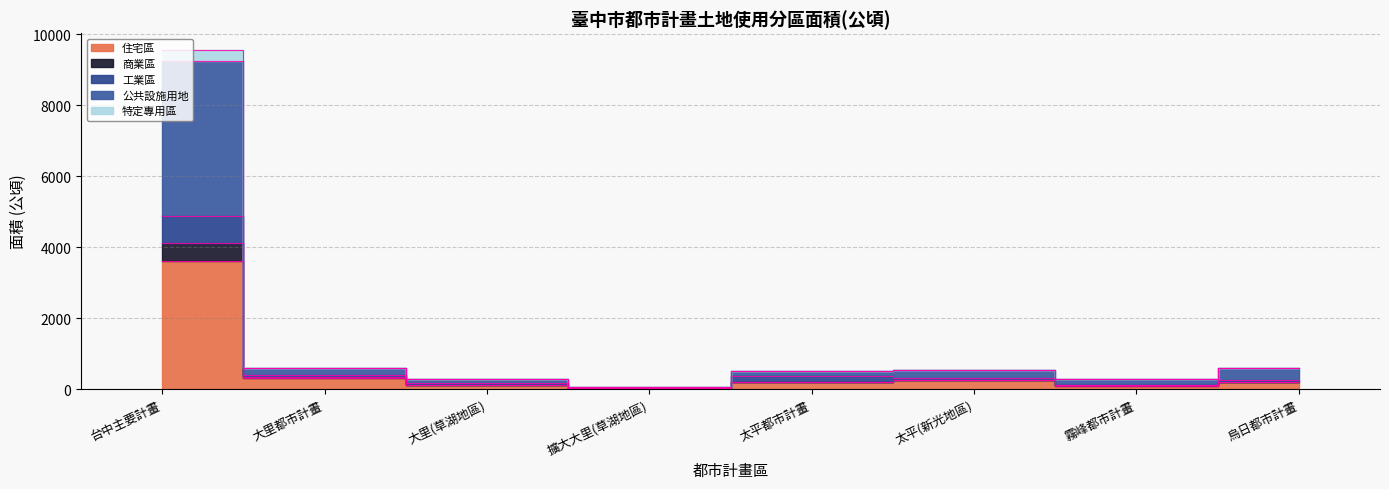

Which category has the highest value in the 住宅區 series?

台中主要計畫